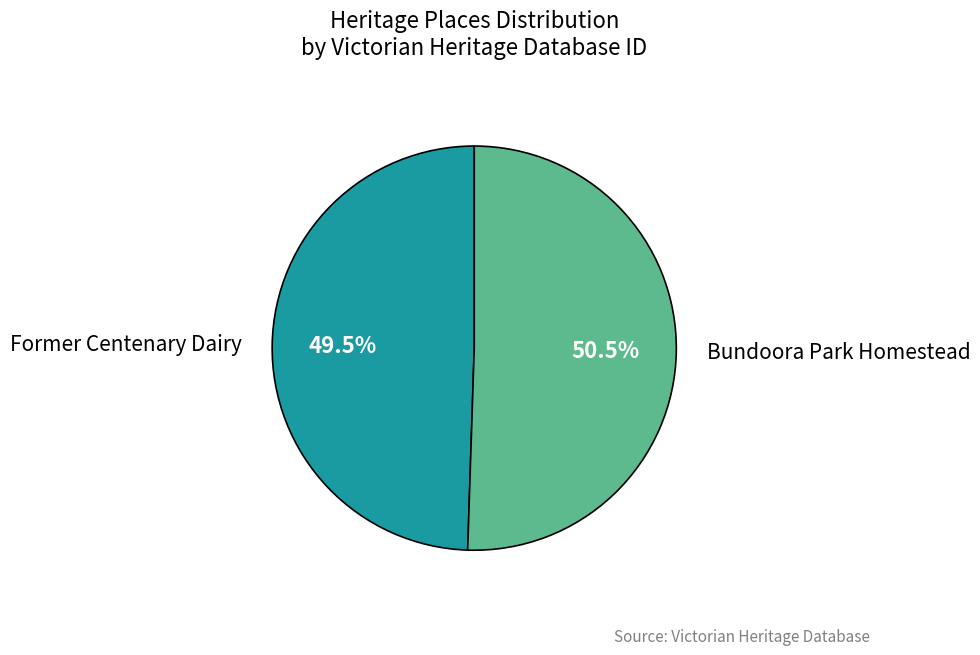

Is there a majority slice in this chart?

Yes